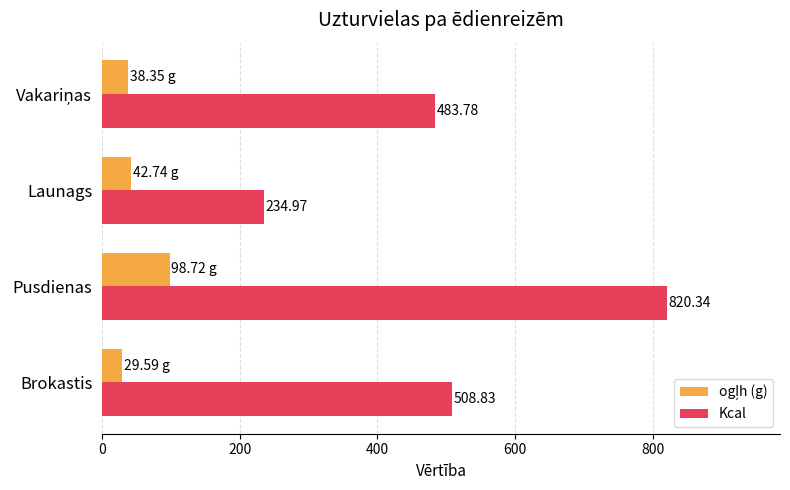

What is the difference between the highest and lowest values at Pusdienas?

721.6